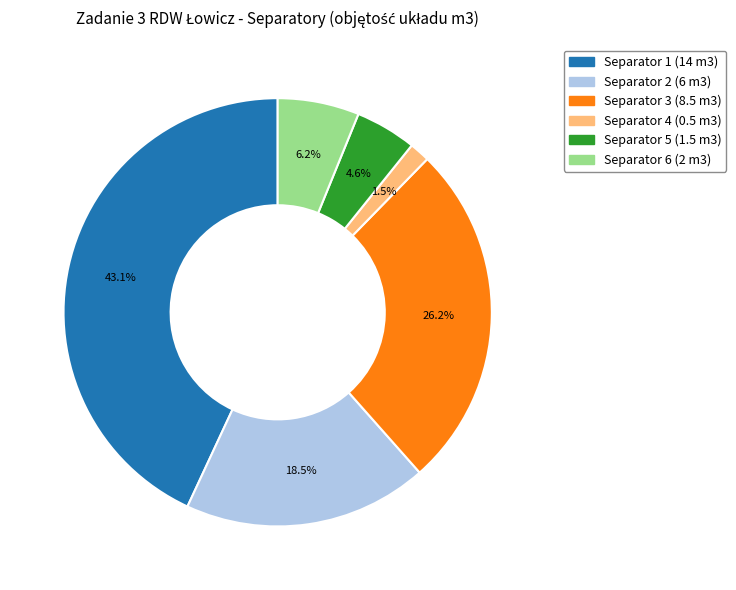

Which has a higher value, Separator 4 (0.5 m3) or Separator 3 (8.5 m3)?

Separator 3 (8.5 m3)